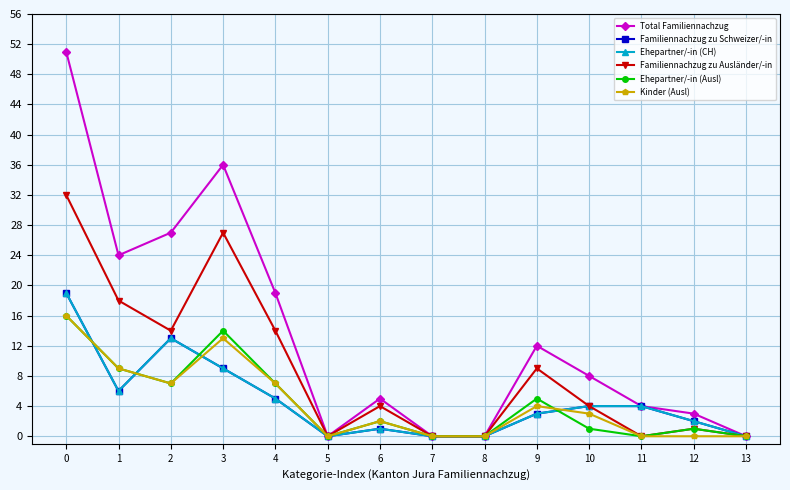

Is it true that Kinder (Ausl) equals 6 at 11?

False